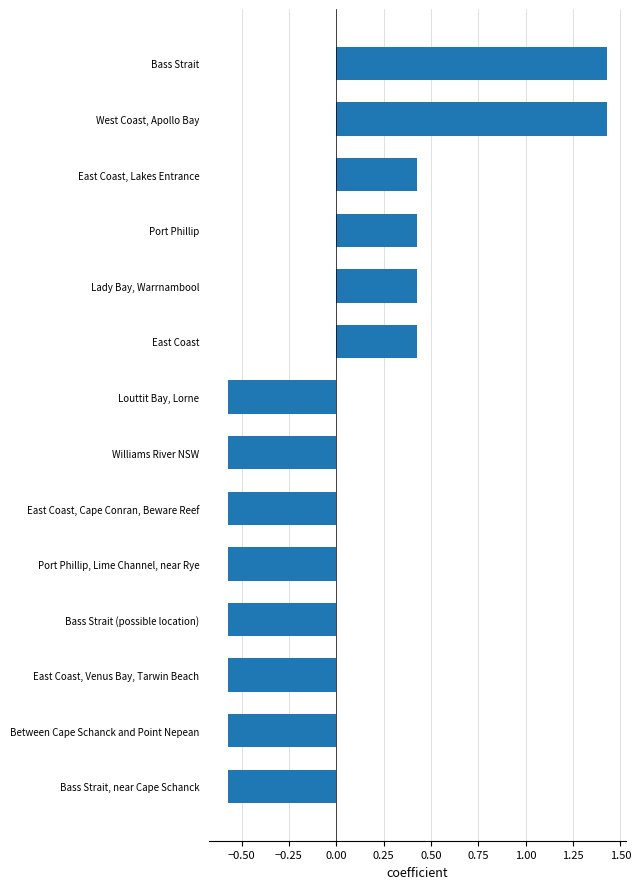

Count the values in the range 0 to 1.

4